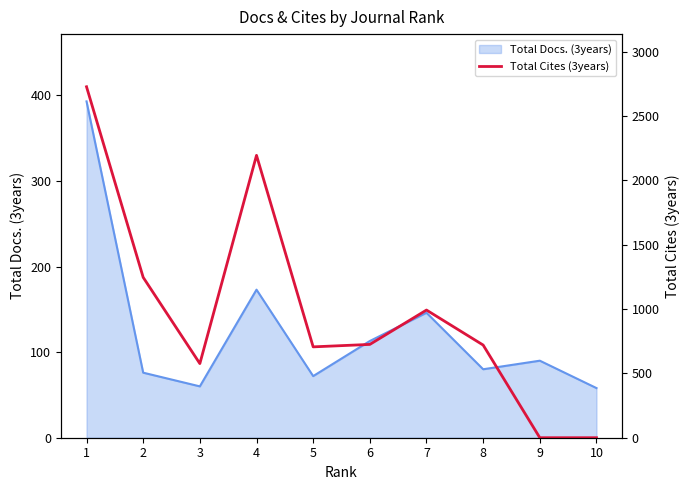

Between 4 and 9, which is larger?

4